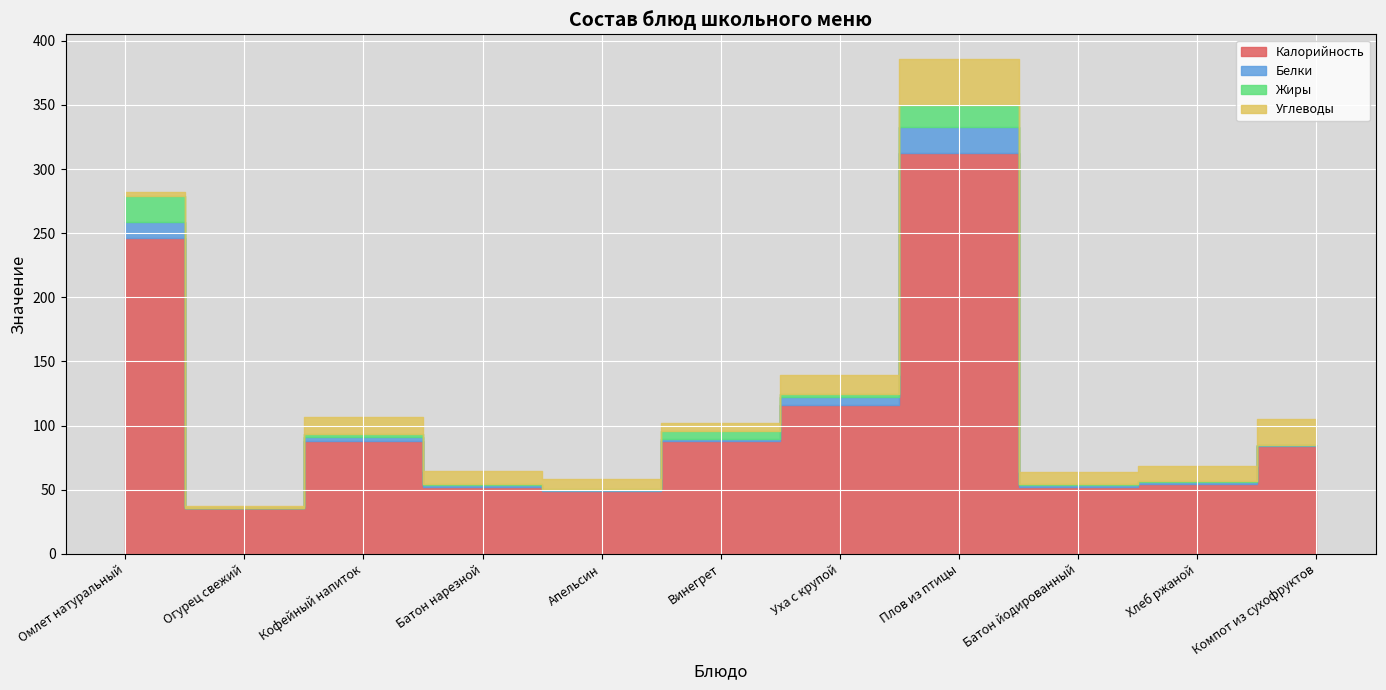

Read the Жиры value at Винегрет.

6.2